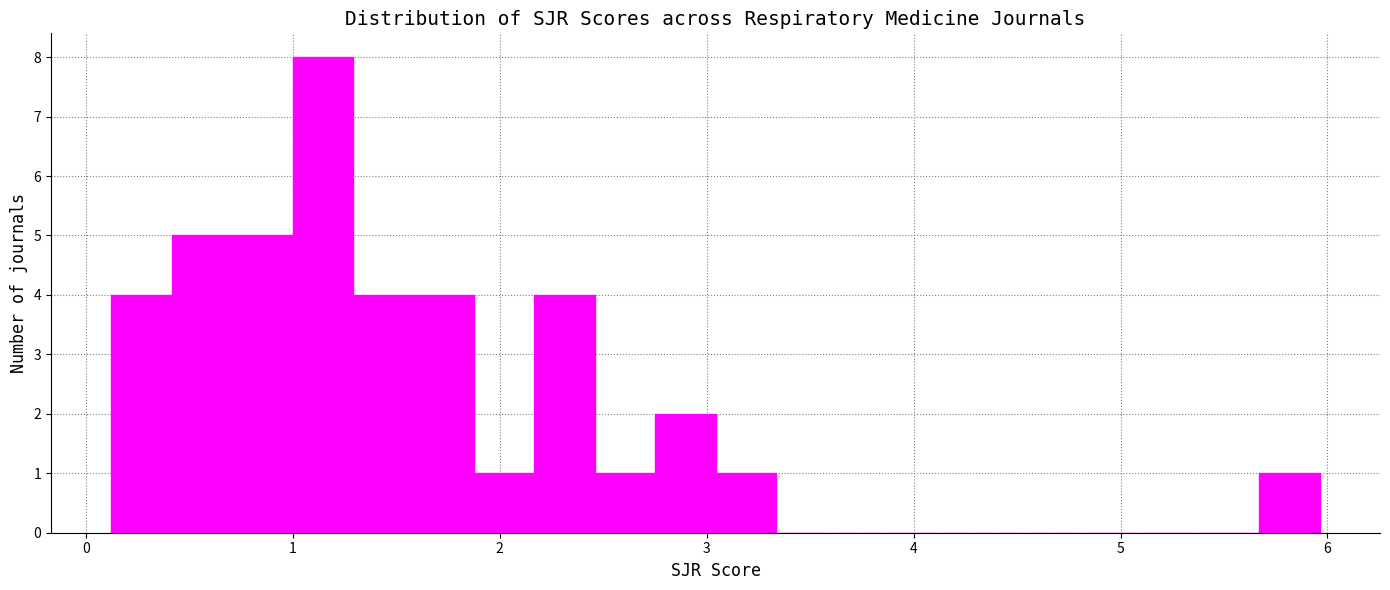

Read against the x-axis, roughly where is the centre of the tallest bar?

1.1